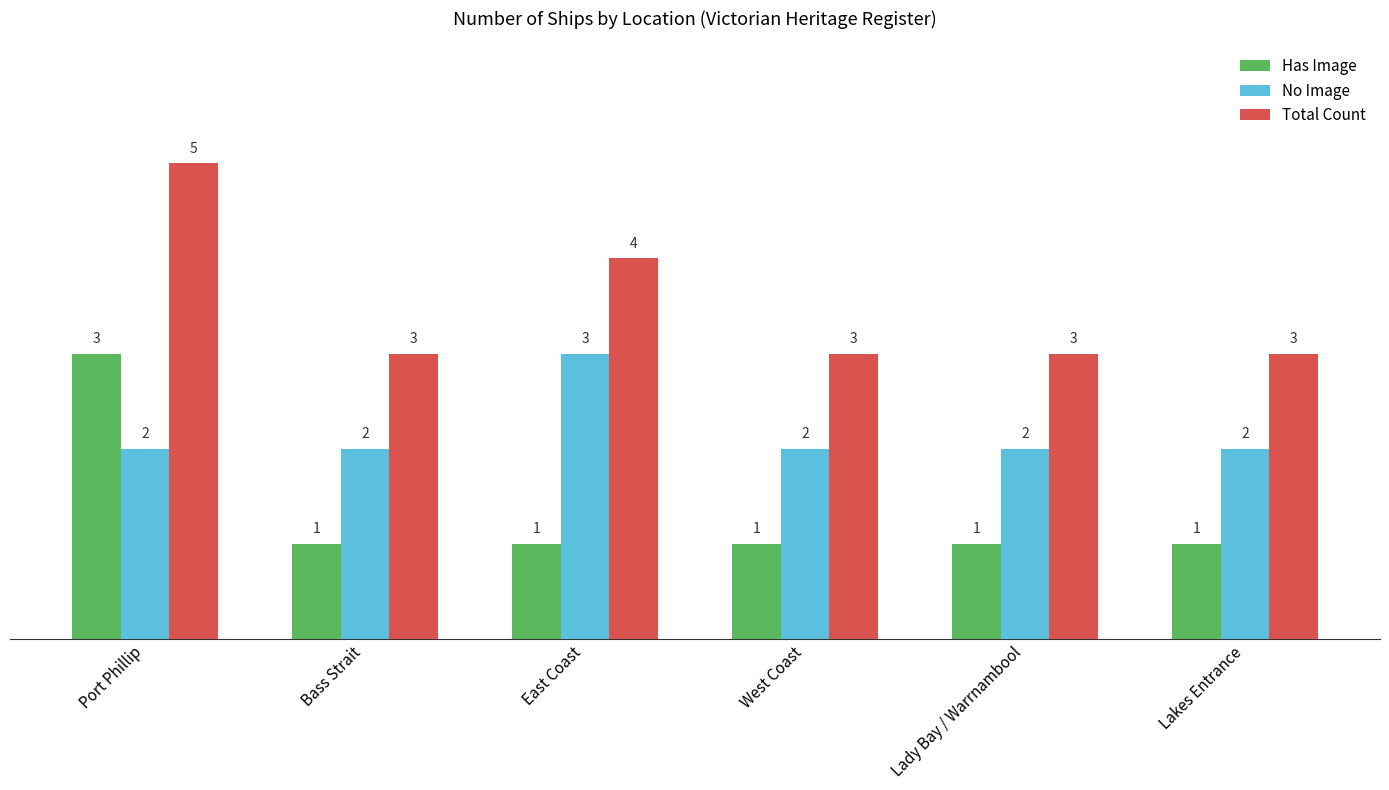

What is the value of the No Image bar at the 5th from the left?

2